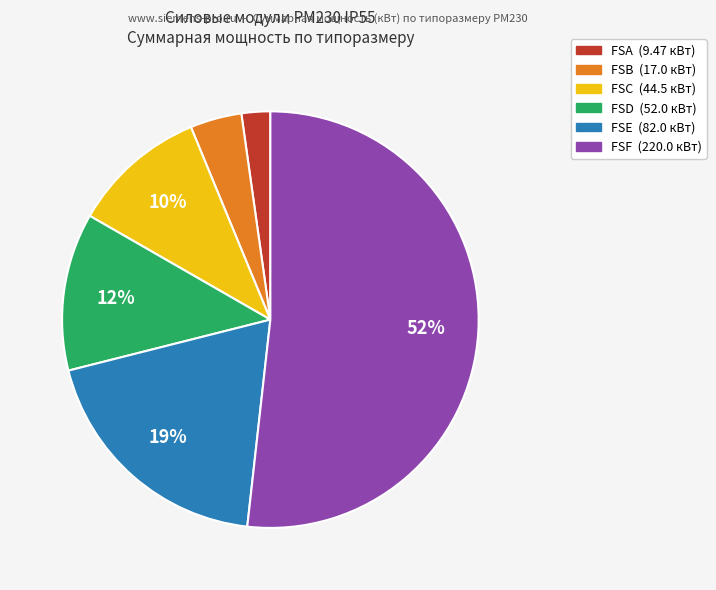

To the nearest percent, what is the average slice percentage?

17%